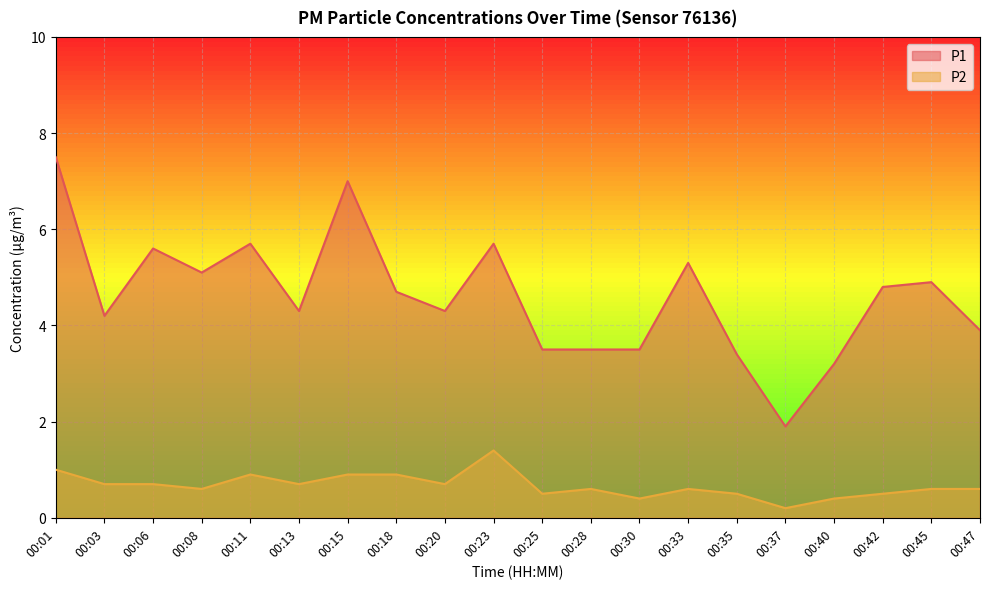

The P1 series shows 0.4 at 00:37. True or false?

False